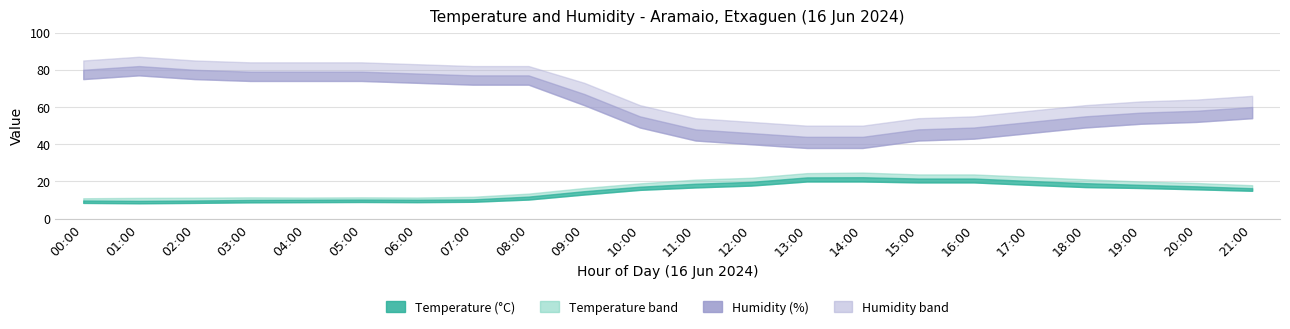

How many lines are shown in the chart?

2